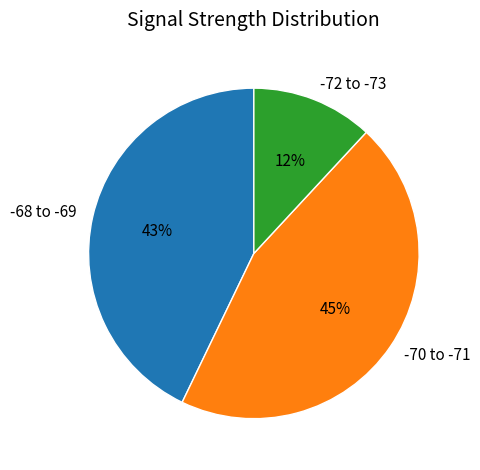

What is the smallest slice in the pie chart?

-72 to -73